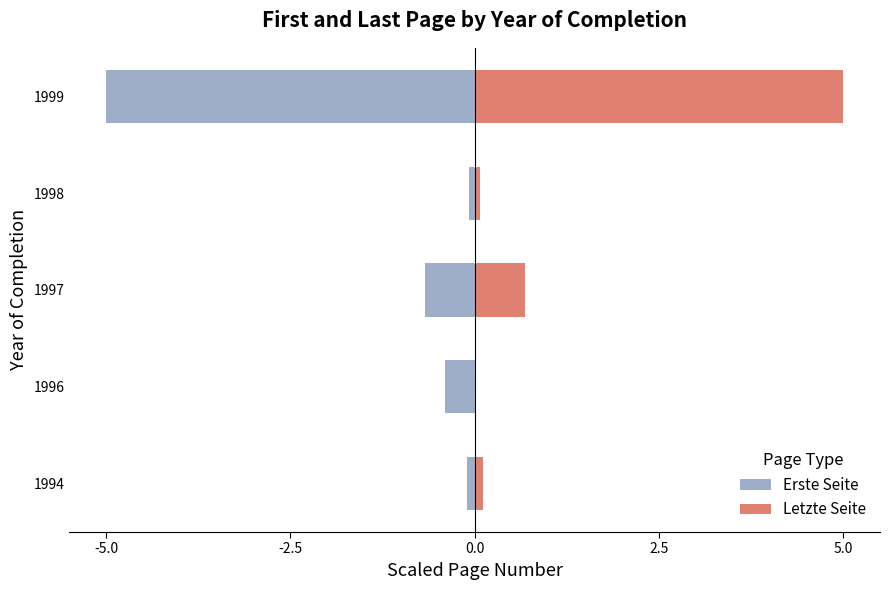

Are the bars horizontal?

Yes